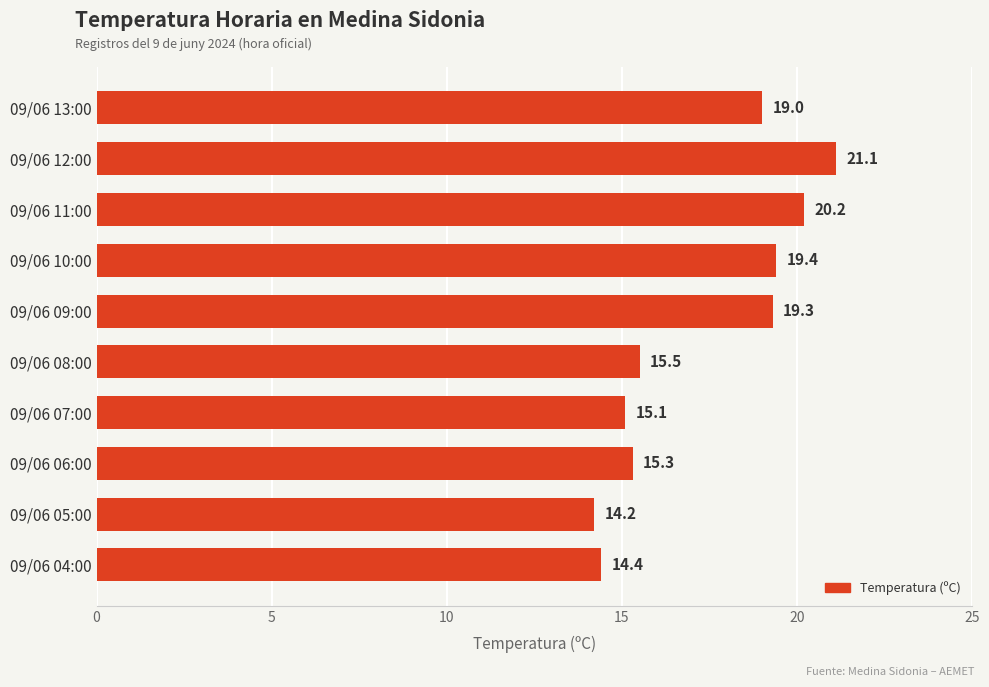

True or false: the data shows 15.3 at 09/06 06:00.

True